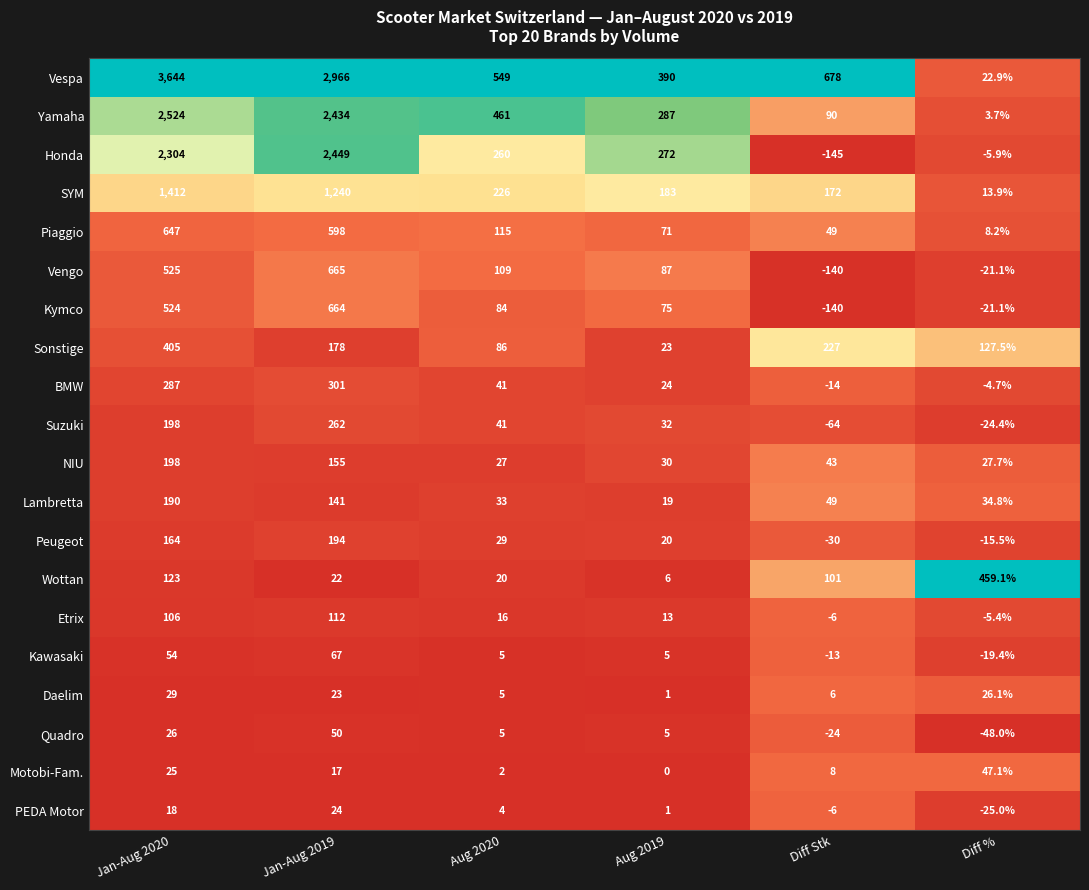

Is the value of BMW at Aug 2019 greater than the value of Peugeot at Diff %?

Yes